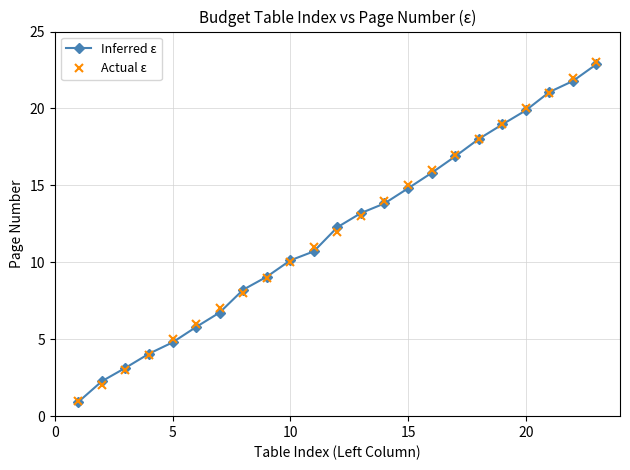

What is the lowest value of the Actual ε series?

1.0